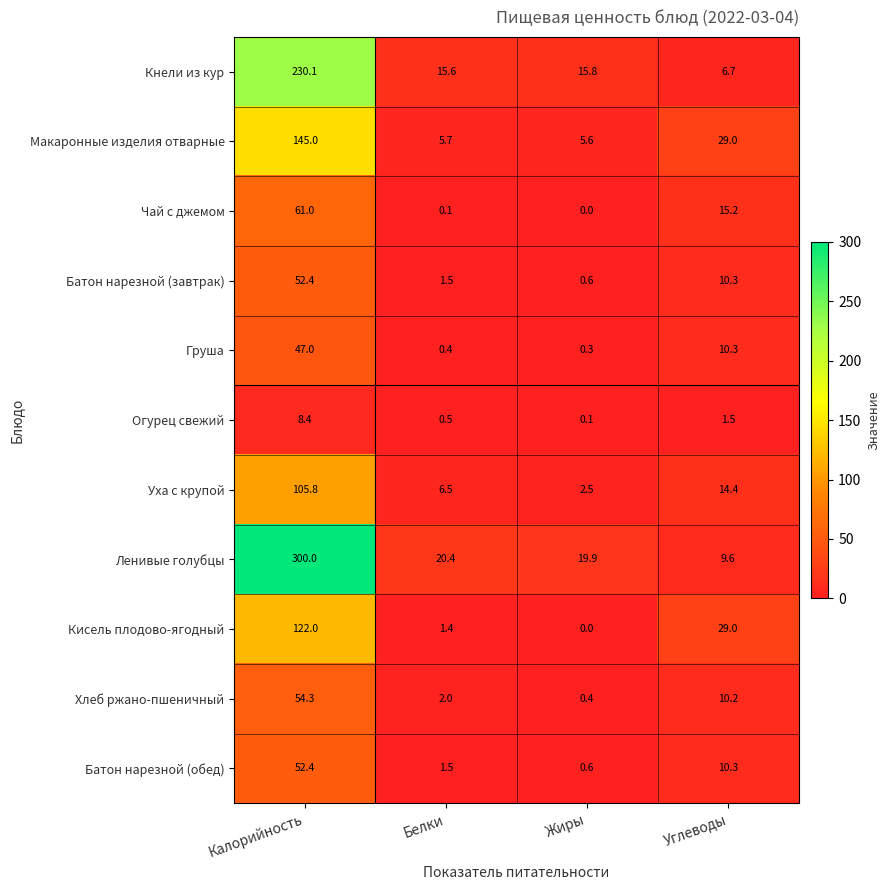

The value of Уха с крупой at Калорийность is 105.8. True or false?

True